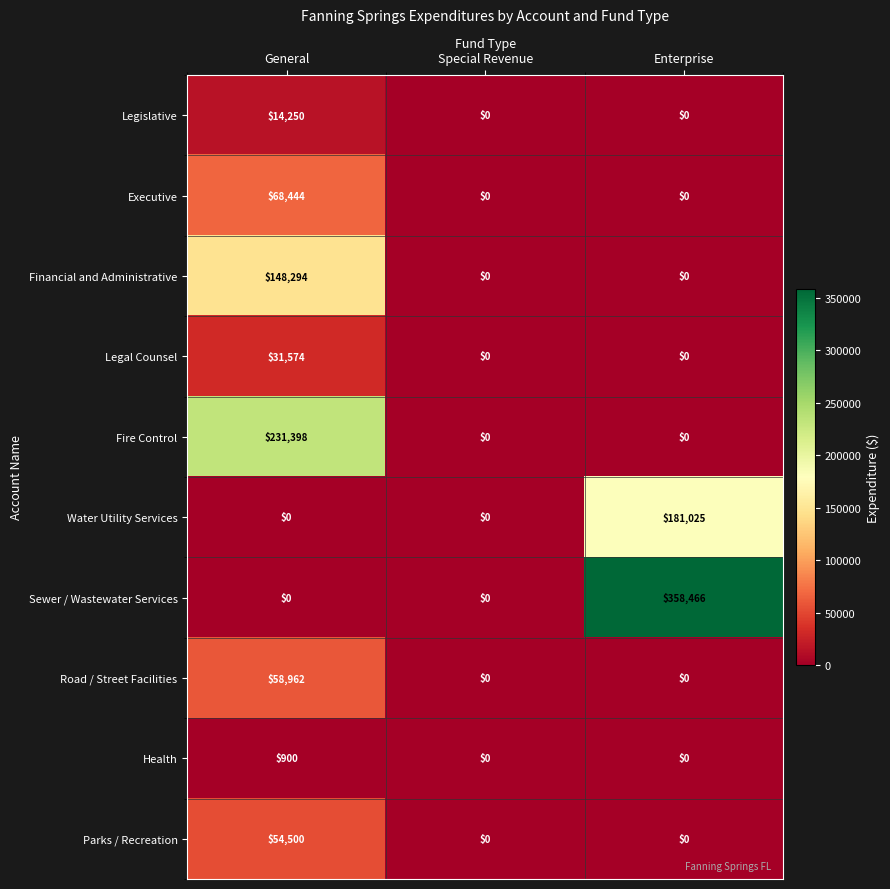

What is the sum of all Legal Counsel values?

31574